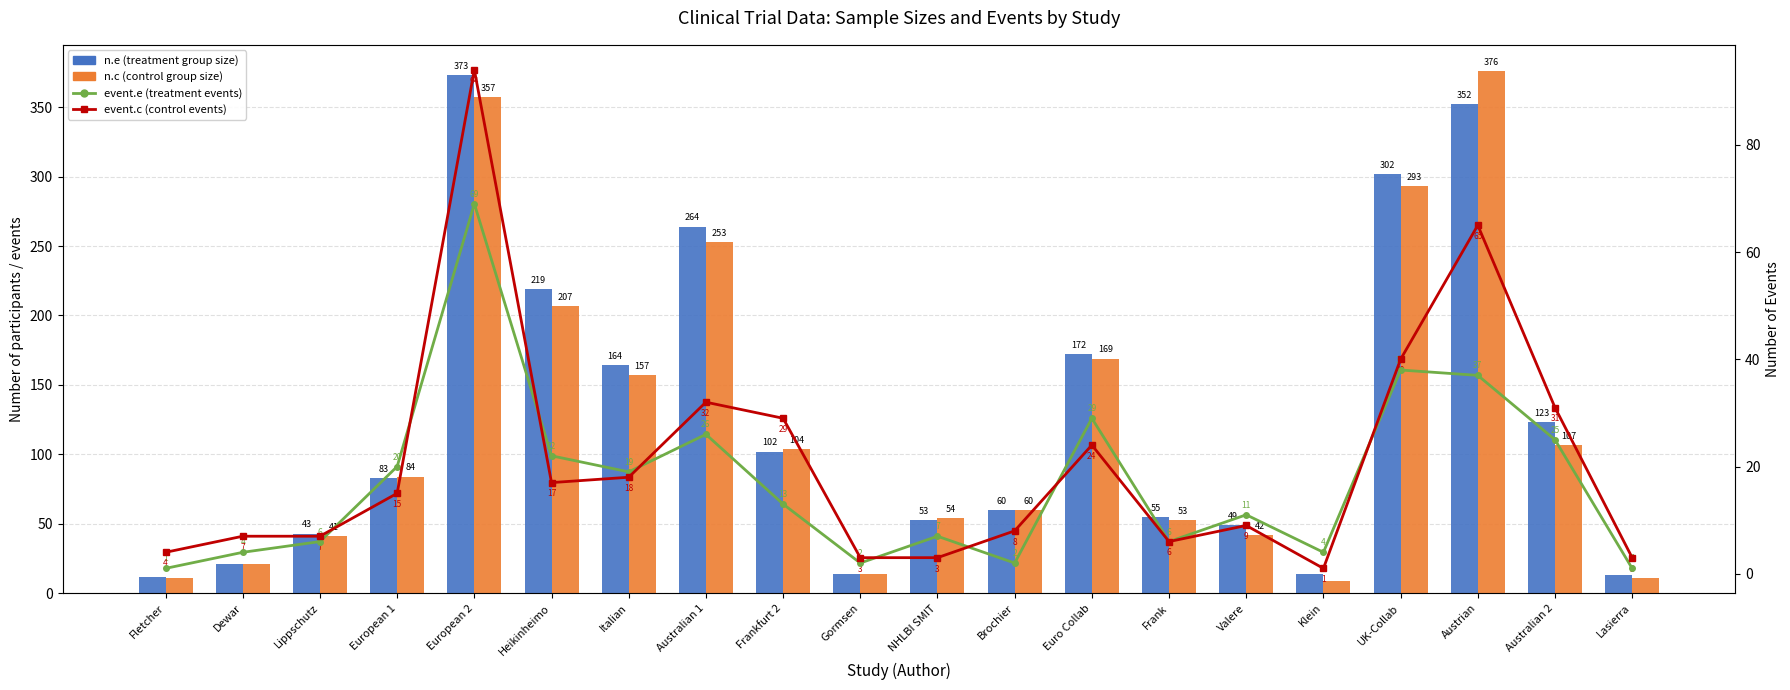

What is the spread (max minus min) of values at Austrian?

339